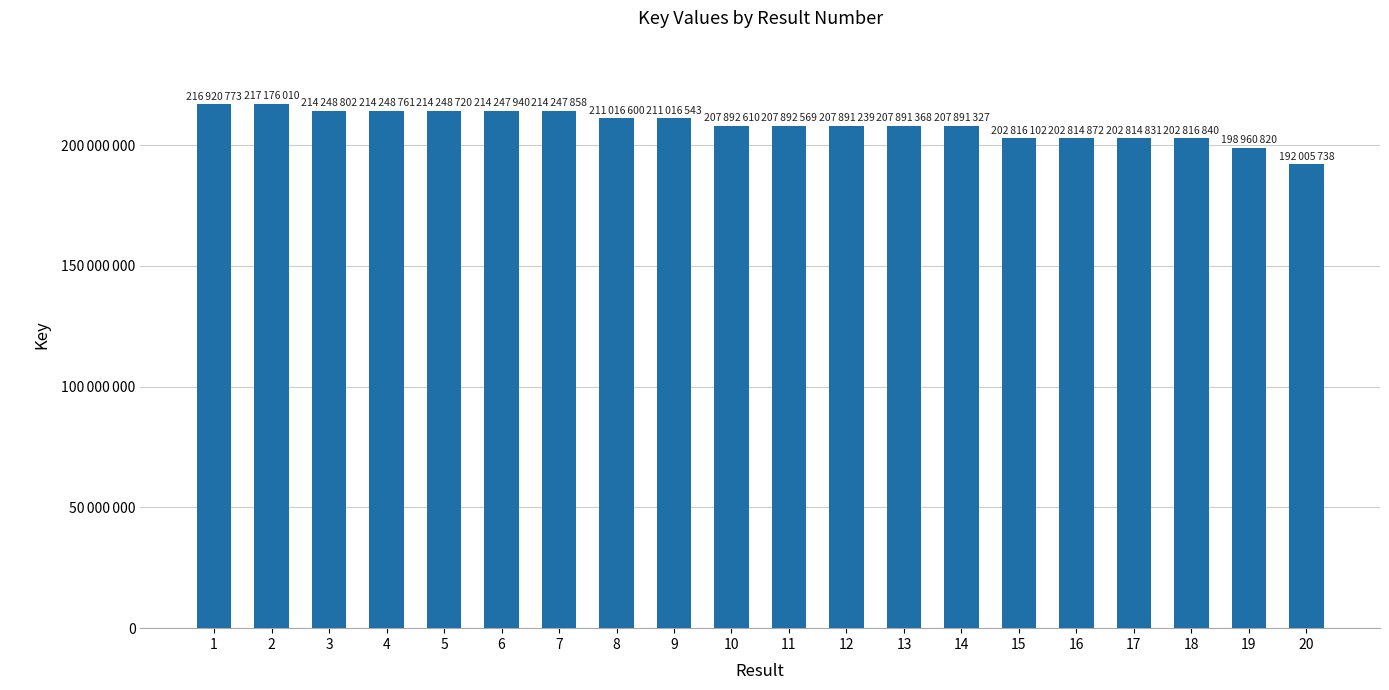

Reading left to right, extract all data points from this chart.

216920773	217176010	214248802	214248761	214248720	214247940	214247858	211016600	211016543	207892610	207892569	207891239	207891368	207891327	202816102	202814872	202814831	202816840	198960820	192005738